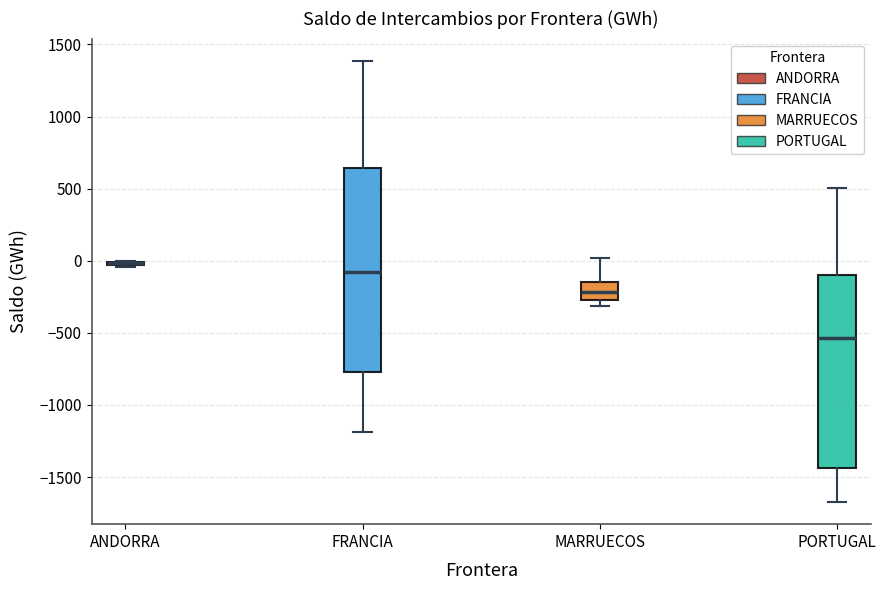

Where does the median line of the box for PORTUGAL sit on the y-axis? The values are not printed on the chart, so give them approximately, as read against the axis.

-550